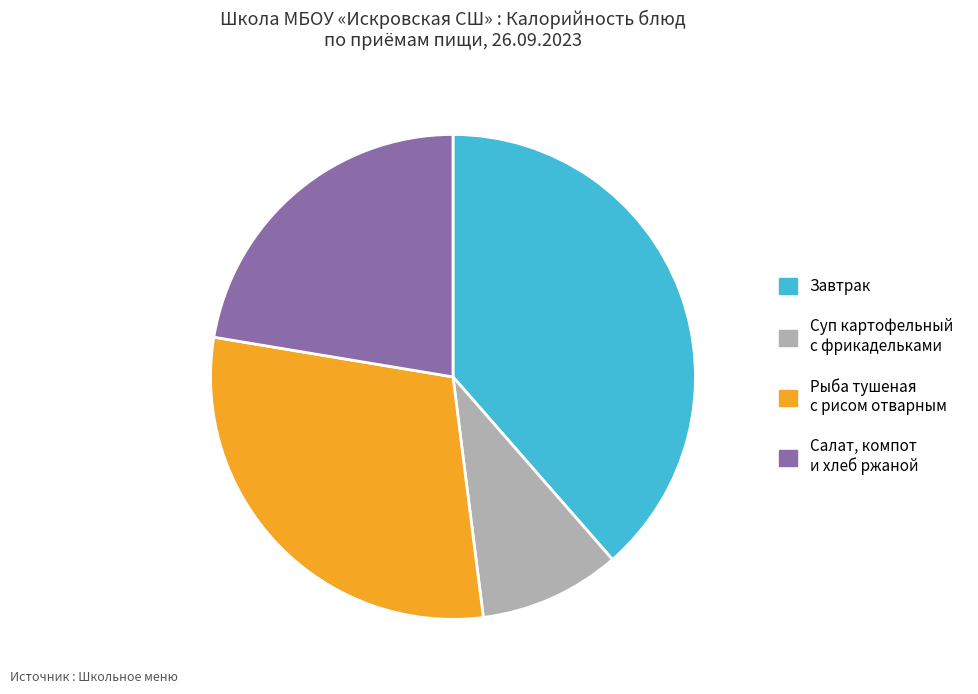

Is there any slice that represents more than half of the pie?

No